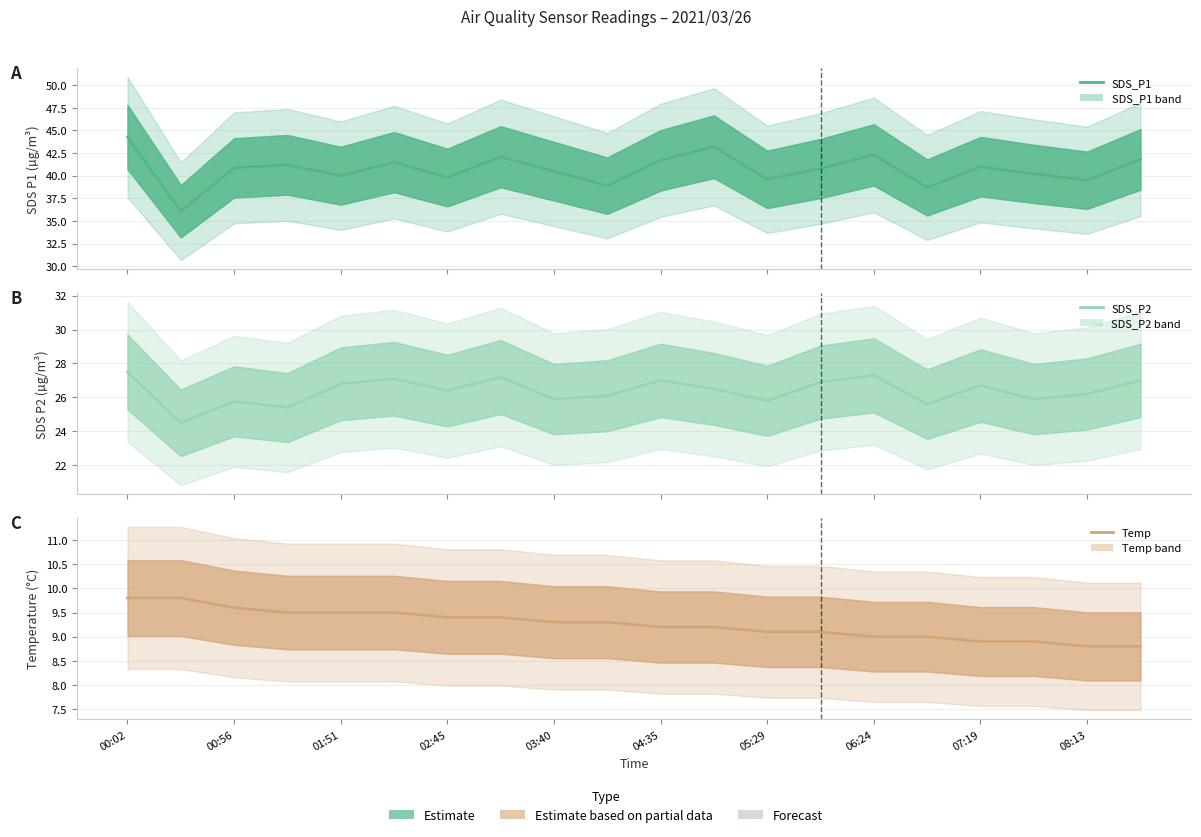

What are all the series names shown in the legend?

SDS_P1 (line), SDS_P2 (line), Temp (line)